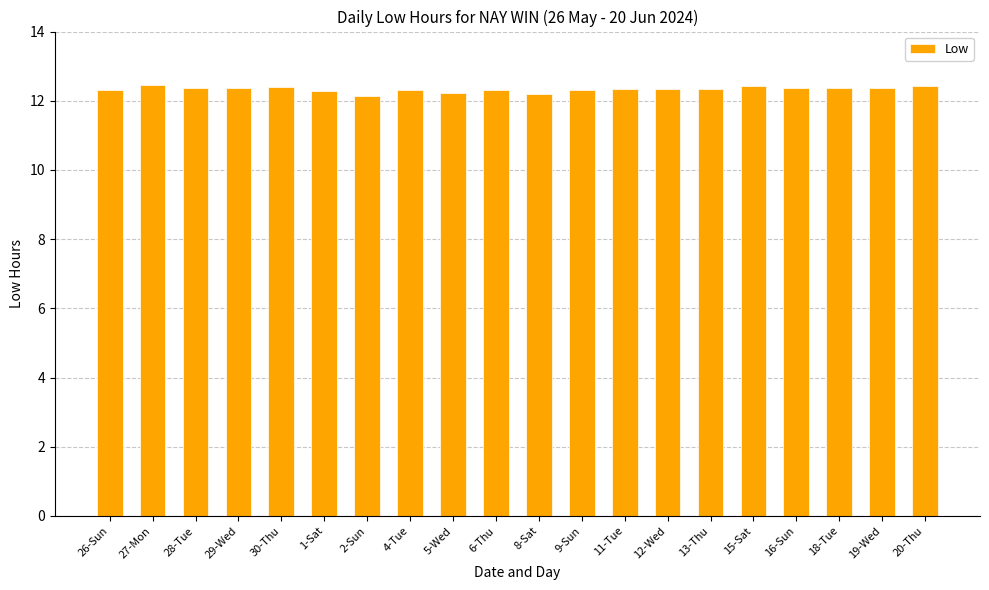

What is the value of the 7th bar from the left?

12.1